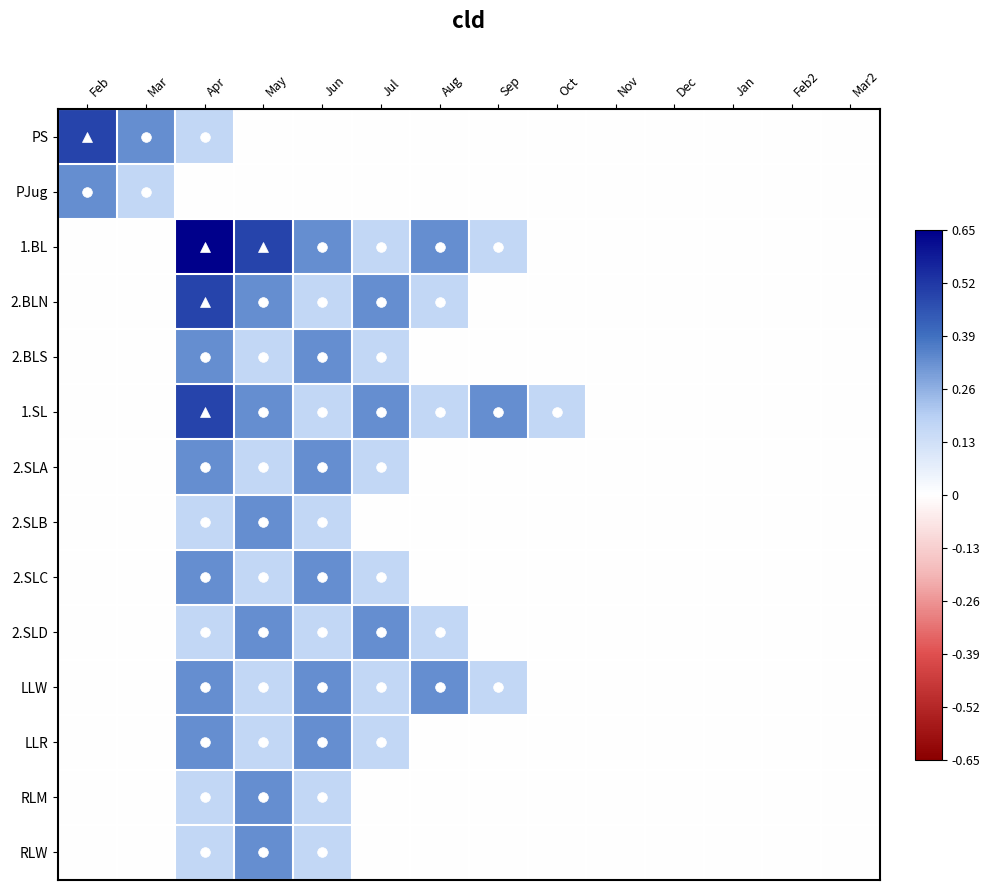

Which has a higher value, Mar or Jun?

Mar